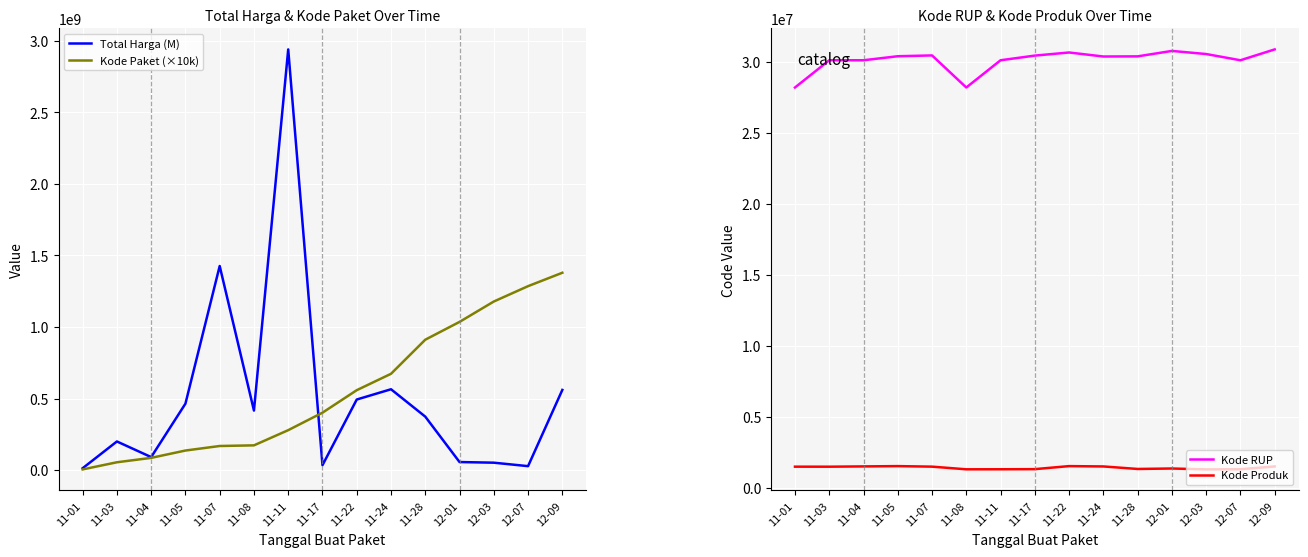

Reading left to right, what are all the values shown in this chart?

Total Harga (M): 12787500	199913270	90671200	464002100	1425867900	415765800	2939432240	34292000	493000000	564734200	373404000	56152800	51601000	27412000	559971000
Kode Paket (×10k): 4640000	54490000	85300000	136520000	168230000	172720000	278910000	401120000	558260000	672790000	911010000	1035410000	1177830000	1285160000	1378760000
Kode RUP: 28171087	30089034	30089034	30372232	30428912	28171469	30089034	30416731	30636058	30352738	30363247	30745112	30527421	30089034	30852642
Kode Produk: 1479674	1477921	1498322	1519264	1481562	1294388	1297110	1305852	1519260	1495514	1318333	1350905	1286873	1297110	1495514